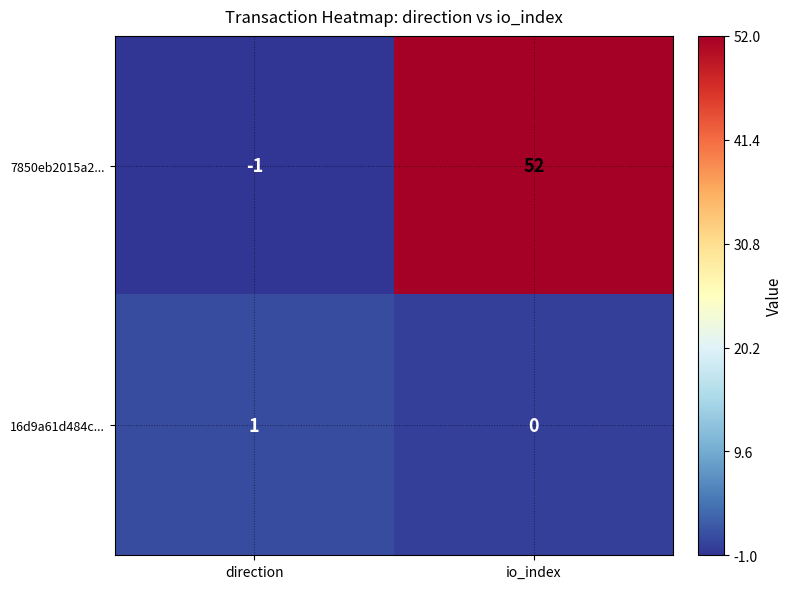

Is it true that 7850eb2015a2... equals 52 at io_index?

True